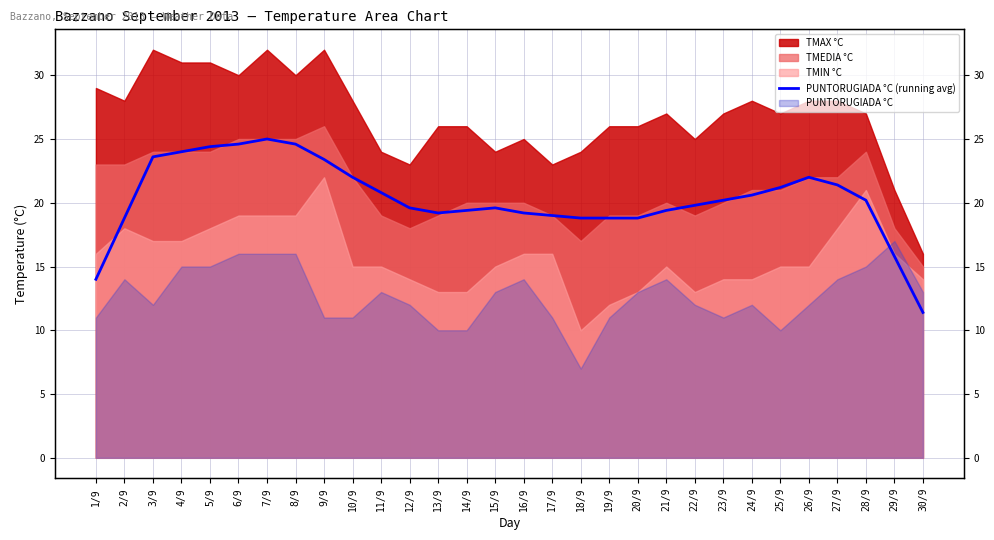

Reading left to right, what are all the values shown in this chart?

14.0	18.8	23.6	24.0	24.4	24.6	25.0	24.6	23.4	22.0	20.8	19.6	19.2	19.4	19.6	19.2	19.0	18.8	18.8	18.8	19.4	19.8	20.2	20.6	21.2	22.0	21.4	20.2	15.8	11.4